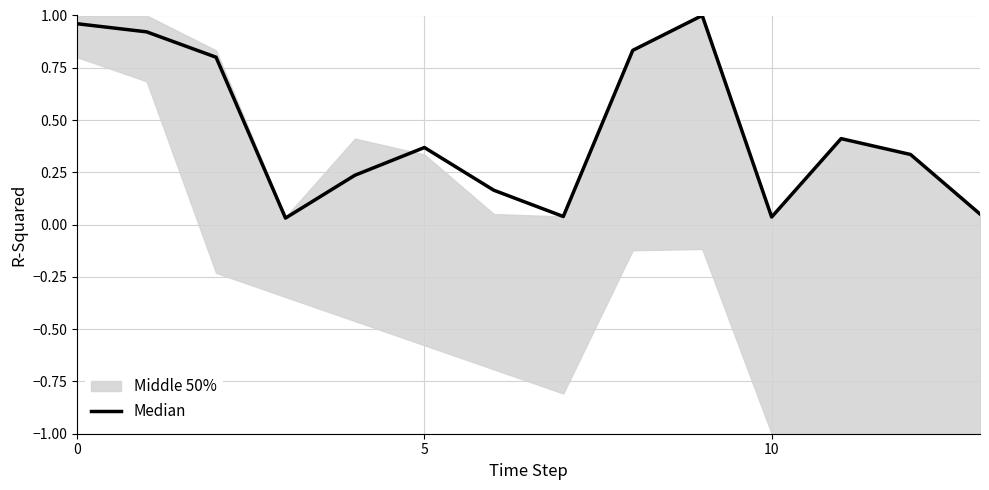

At which label is the value closest to 0?

10